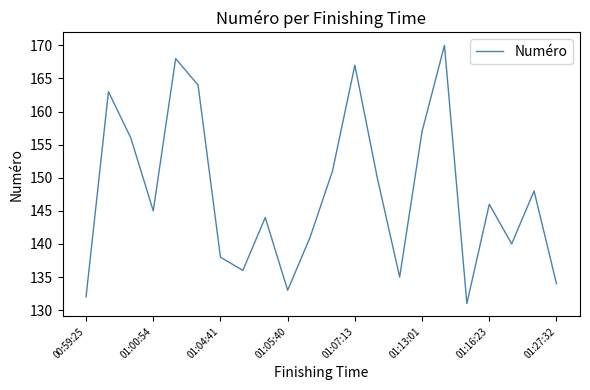

What is the sum of all values?

3249